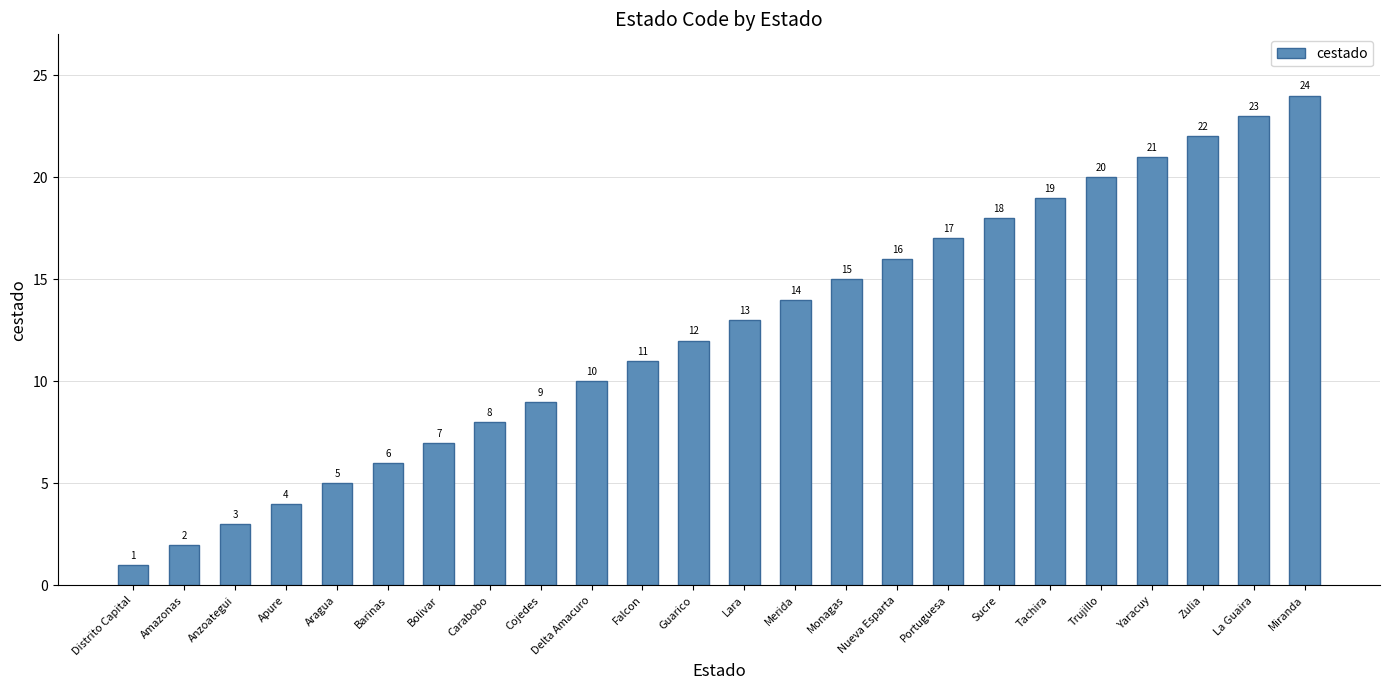

Which category has the highest value across all series?

Miranda